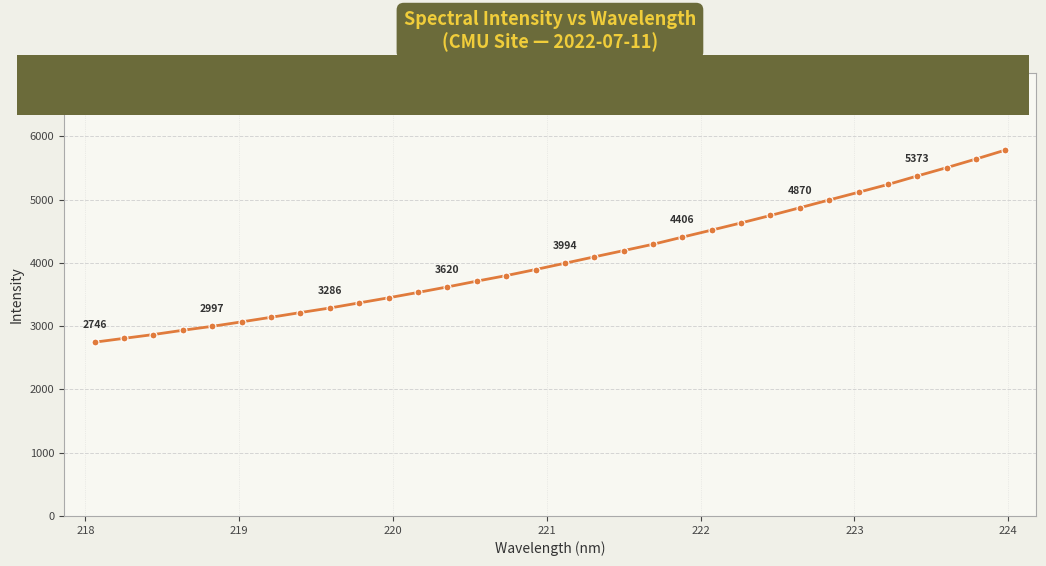

What is the sum of all values?

129826.2